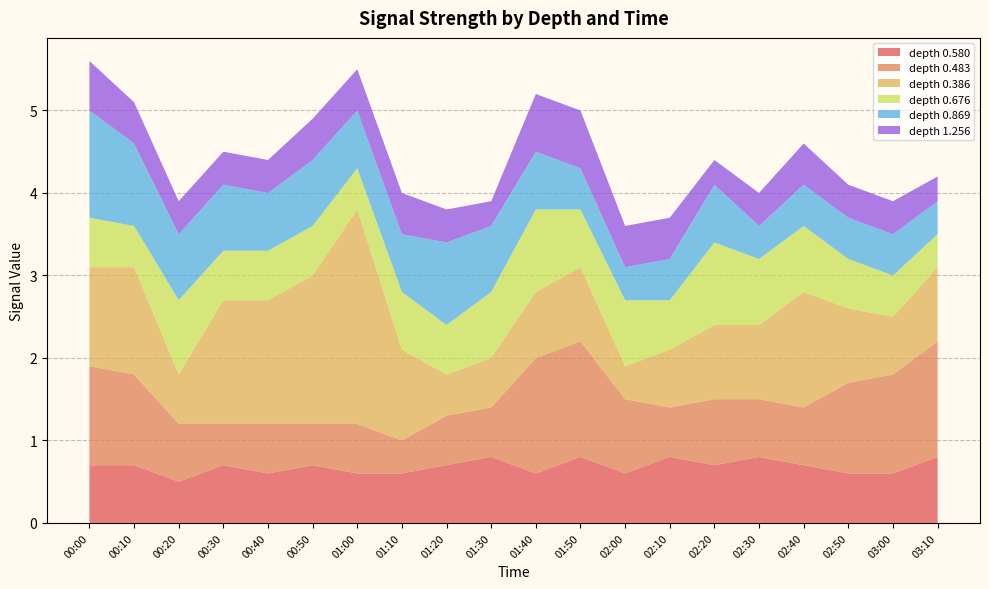

Reading right to left, what are all the values shown in this chart?

0.580: 0.8	0.6	0.6	0.7	0.8	0.7	0.8	0.6	0.8	0.6	0.8	0.7	0.6	0.6	0.7	0.6	0.7	0.5	0.7	0.7
0.483: 1.4	1.2	1.1	0.7	0.7	0.8	0.6	0.9	1.4	1.4	0.6	0.6	0.4	0.6	0.5	0.6	0.5	0.7	1.1	1.2
0.386: 0.9	0.7	0.9	1.4	0.9	0.9	0.7	0.4	0.9	0.8	0.6	0.5	1.1	2.6	1.8	1.5	1.5	0.6	1.3	1.2
0.676: 0.4	0.5	0.6	0.8	0.8	1.0	0.6	0.8	0.7	1.0	0.8	0.6	0.7	0.5	0.6	0.6	0.6	0.9	0.5	0.6
0.869: 0.4	0.5	0.5	0.5	0.4	0.7	0.5	0.4	0.5	0.7	0.8	1.0	0.7	0.7	0.8	0.7	0.8	0.8	1.0	1.3
1.256: 0.3	0.4	0.4	0.5	0.4	0.3	0.5	0.5	0.7	0.7	0.3	0.4	0.5	0.5	0.5	0.4	0.4	0.4	0.5	0.6